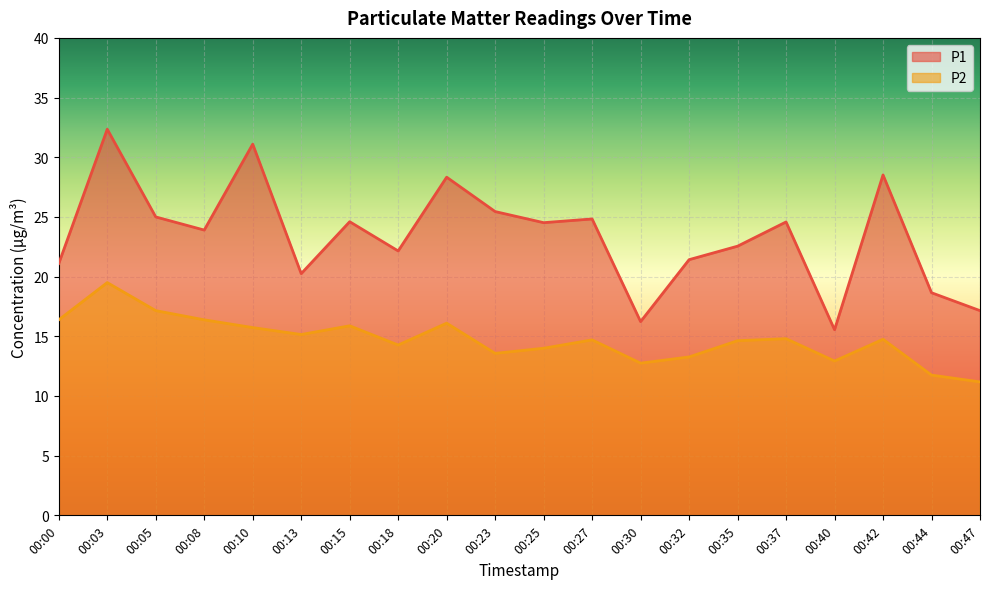

What is the minimum value shown in the chart?

11.2